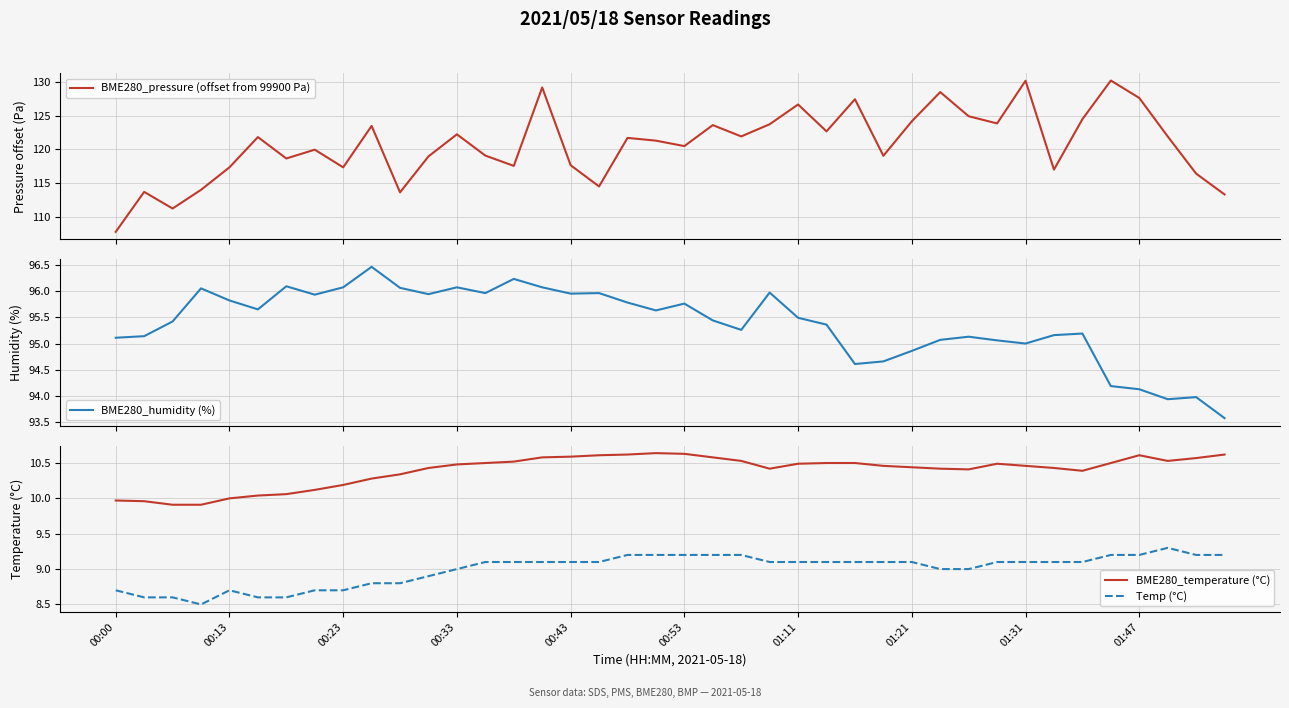

True or false: BME280_temperature (°C) and Temp (°C) intersect in this chart.

False